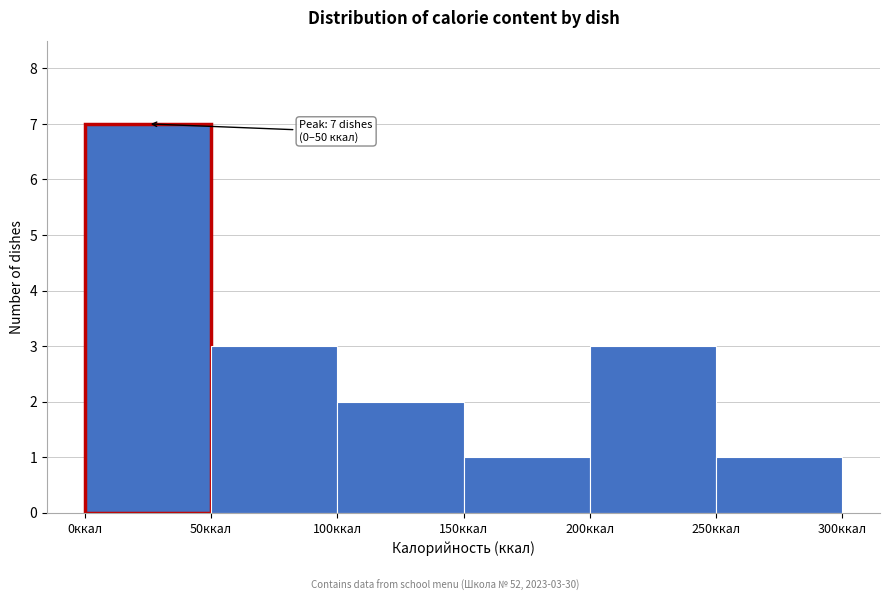

Over which range of the x-axis is the bar tallest?

0 to 50